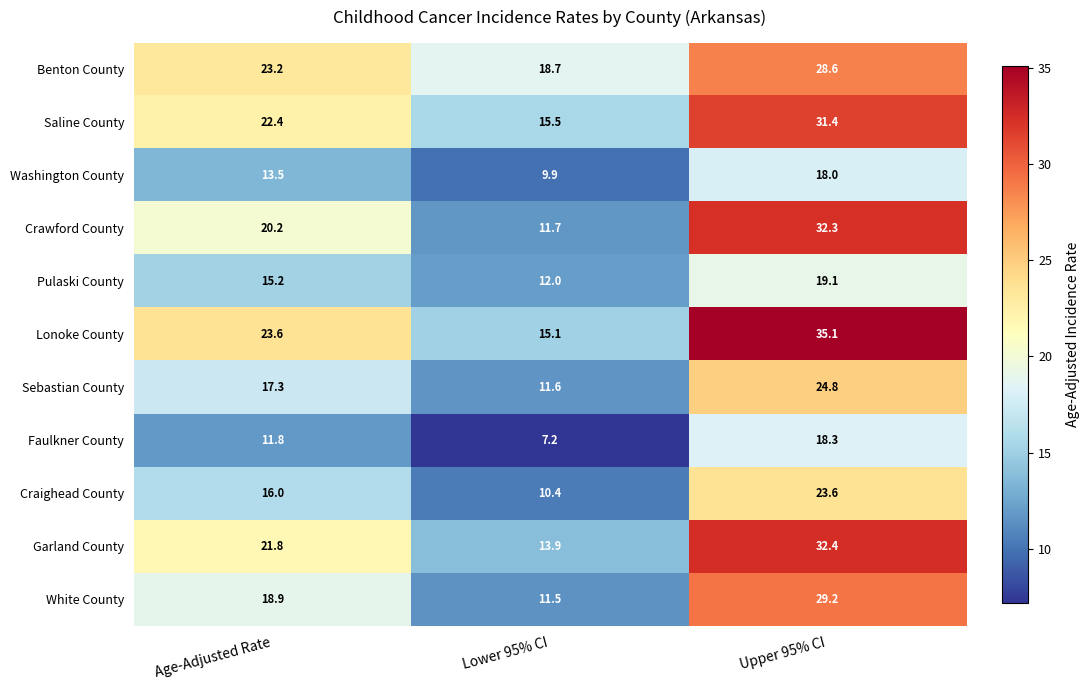

What is the greatest value displayed?

35.1